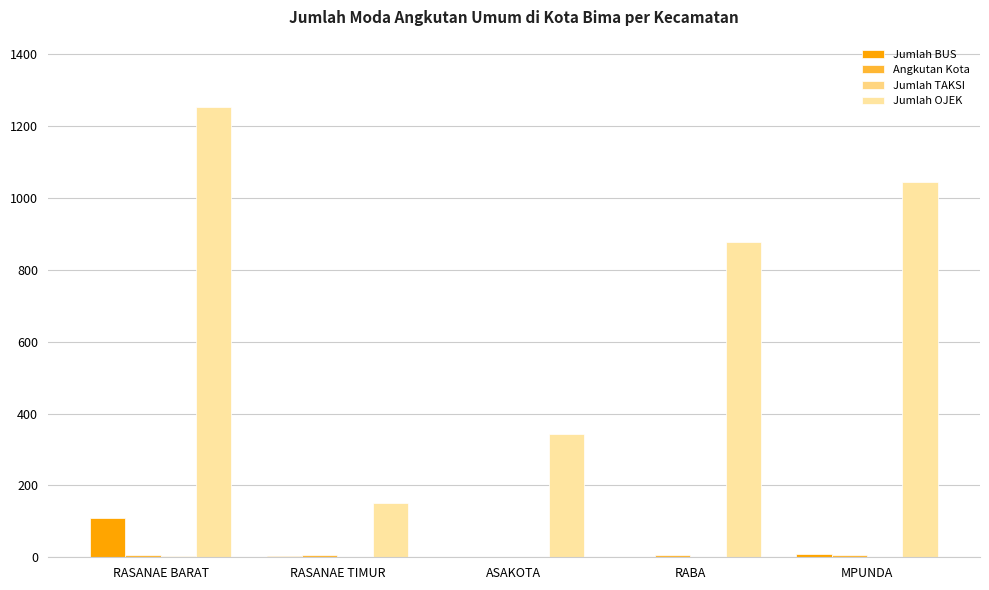

List the labels in order of Jumlah OJEK value, largest first.

RASANAE BARAT, MPUNDA, RABA, ASAKOTA, RASANAE TIMUR